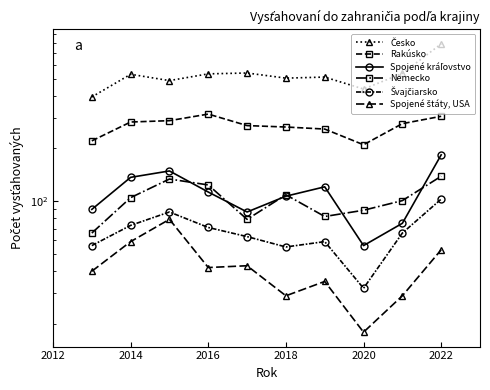

What is the maximum value for Rakúsko?

314